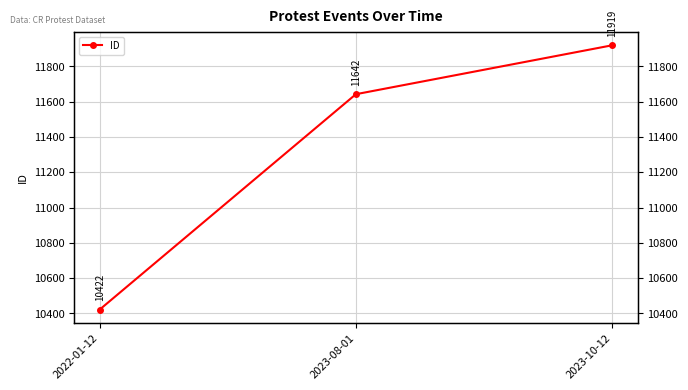

Which has a higher value, 2023-08-01 or 2022-01-12?

2023-08-01